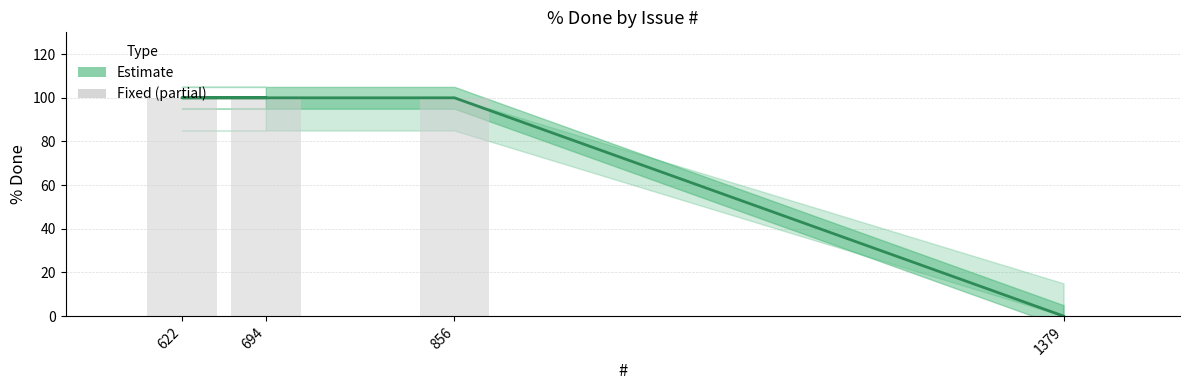

List the labels in order of value, largest first.

856, 622, 694, 1379